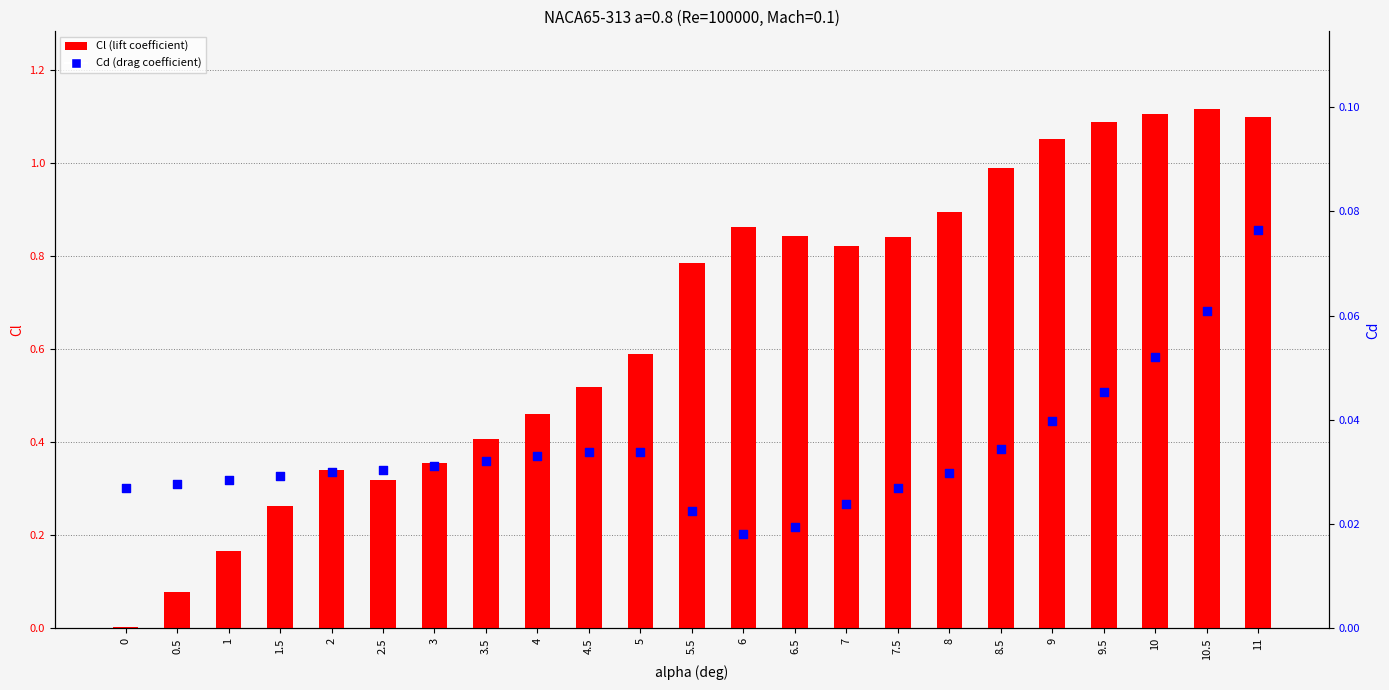

Which series has the largest Y range (max minus min)?

Cl